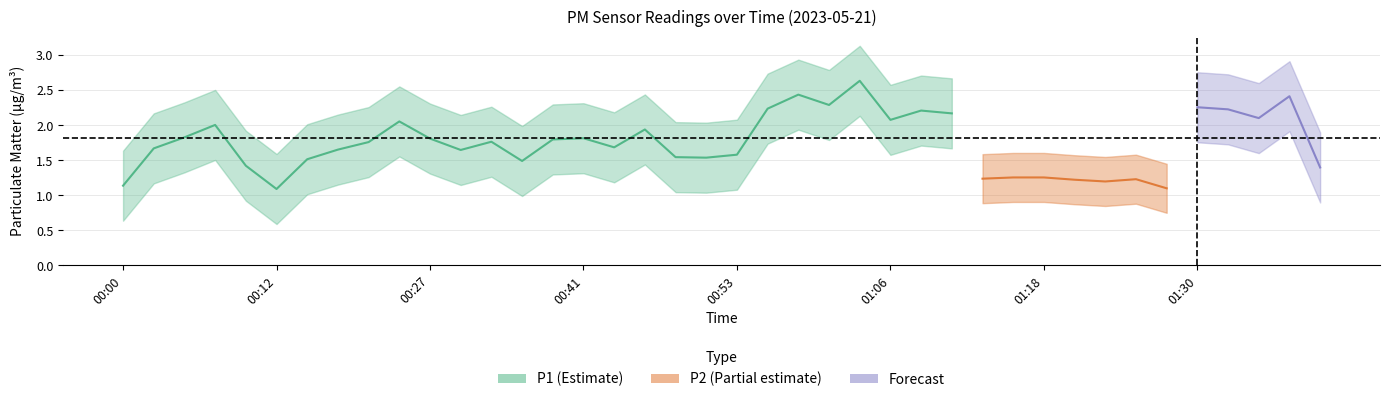

The P1 series shows 3.5 at 01:40. True or false?

False